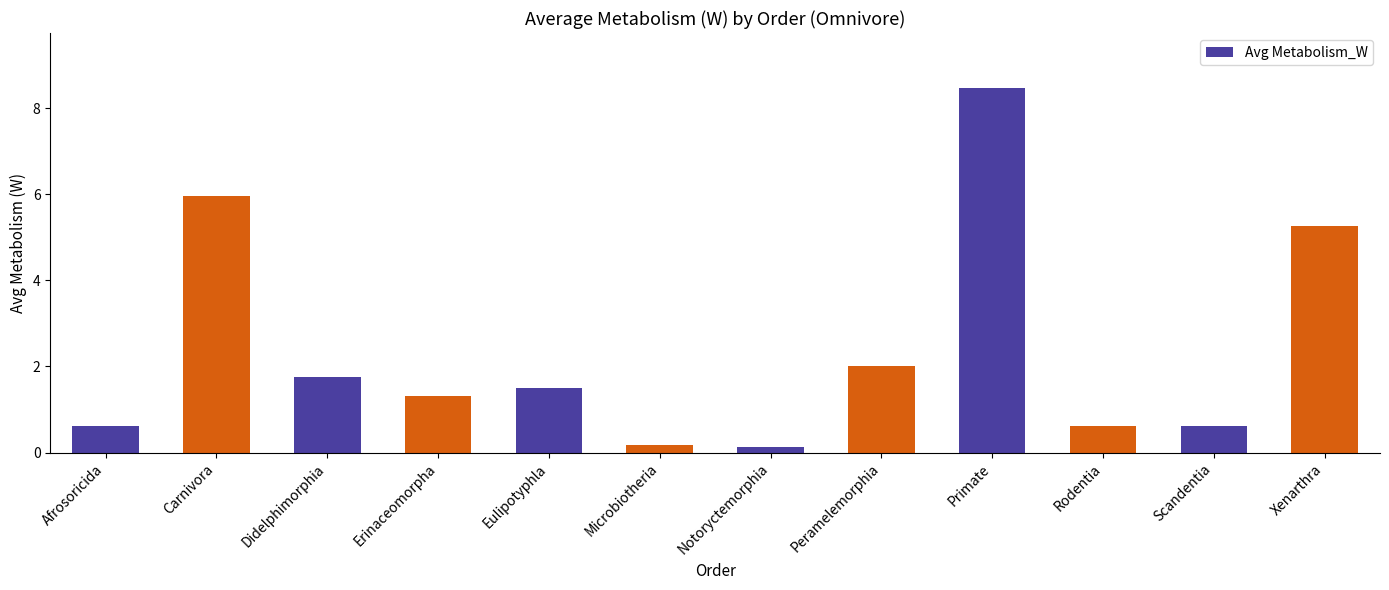

Reading left to right, what are all the values shown in this chart?

0.6	6.0	1.8	1.3	1.5	0.2	0.1	2.0	8.5	0.6	0.6	5.3